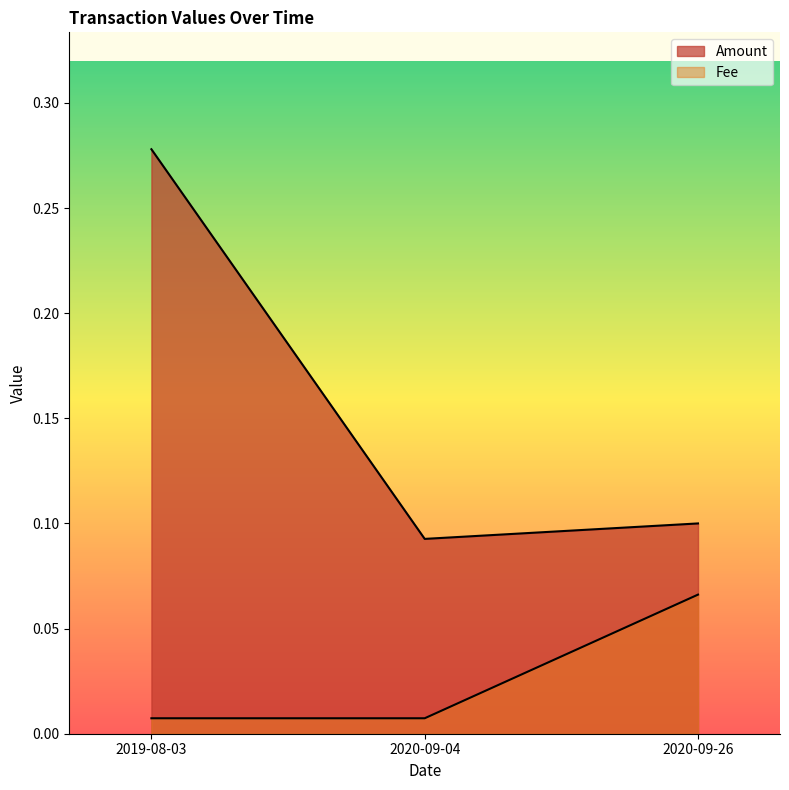

The Amount series shows 0.4 at 2019-08-03. True or false?

False